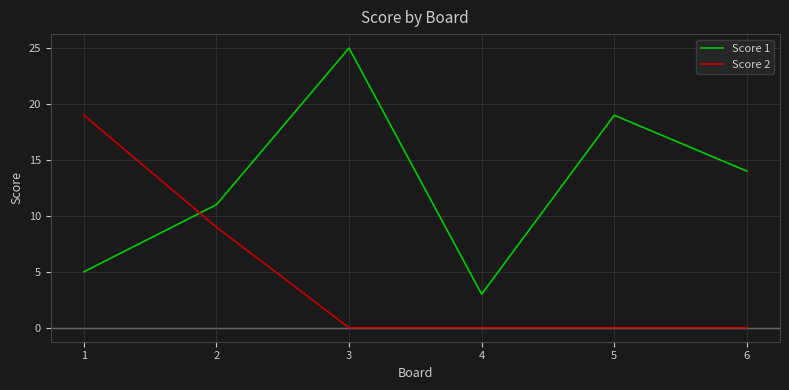

How many values in the Score 1 series are below 14?

3